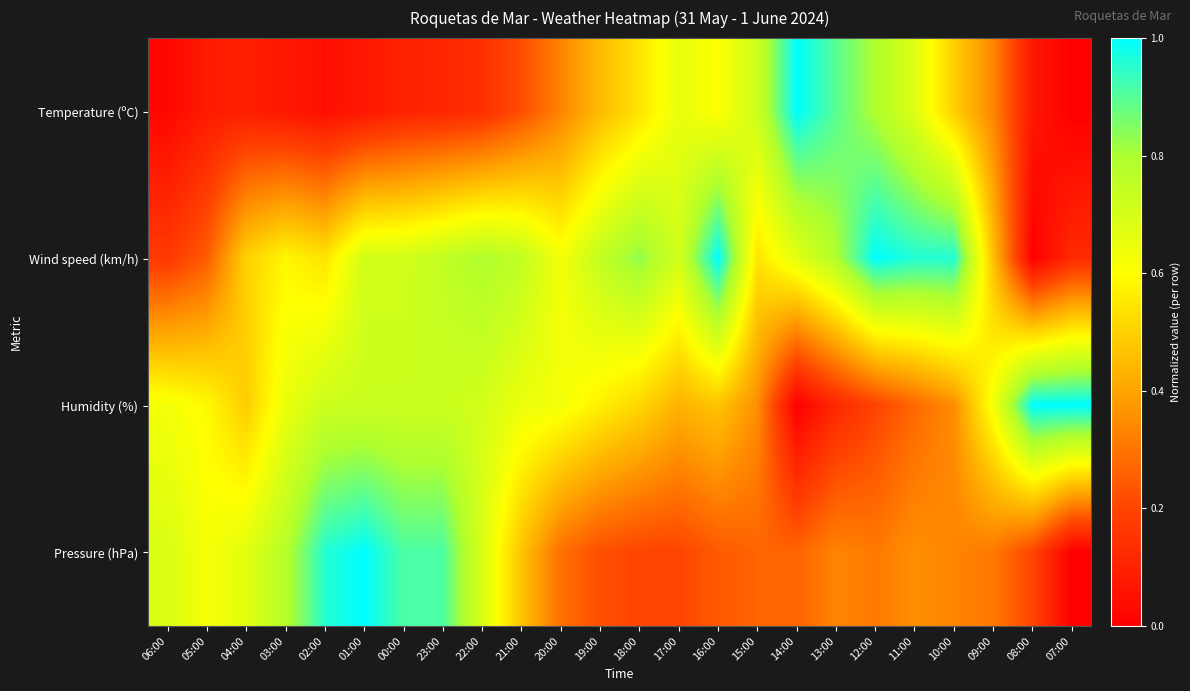

Which category has the highest value across all series?

14:00